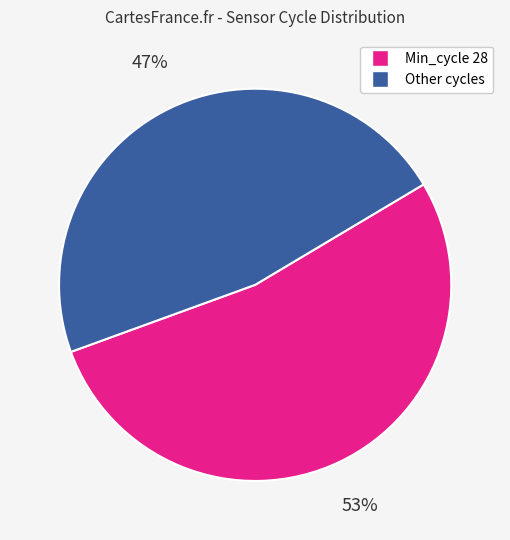

To the nearest percent, what is the average slice percentage?

50%